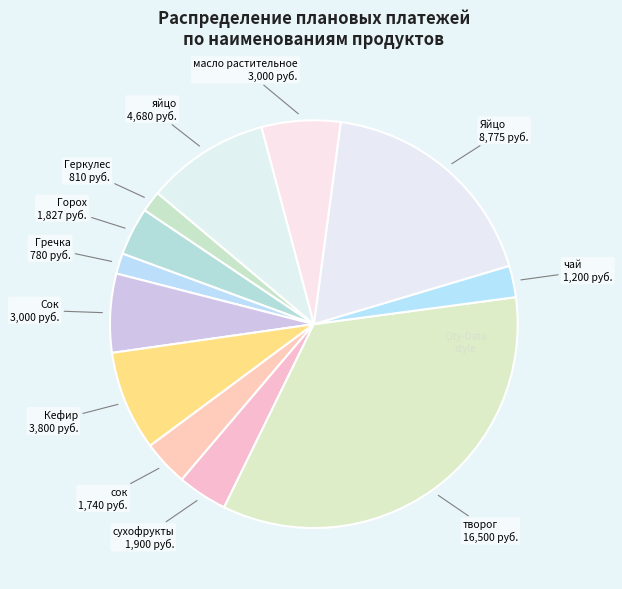

How many slices are in this pie chart?

12